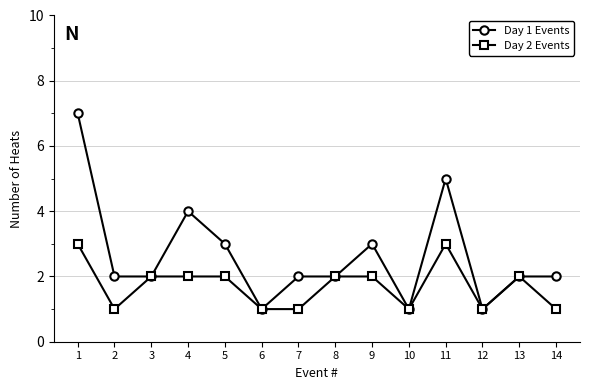

Which series has the widest spread of values?

Day 1 Events